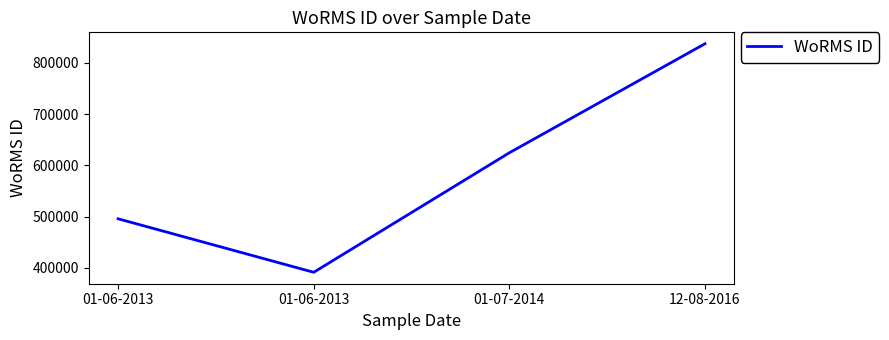

True or false: the data has more than 2 interior local peaks.

False